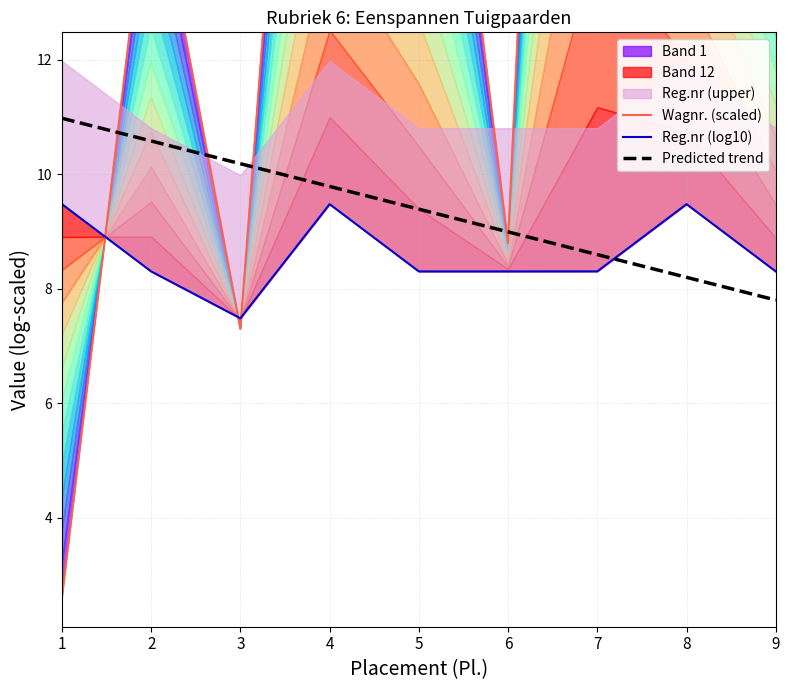

True or false: Predicted trend and Reg.nr (log10) intersect in this chart.

True